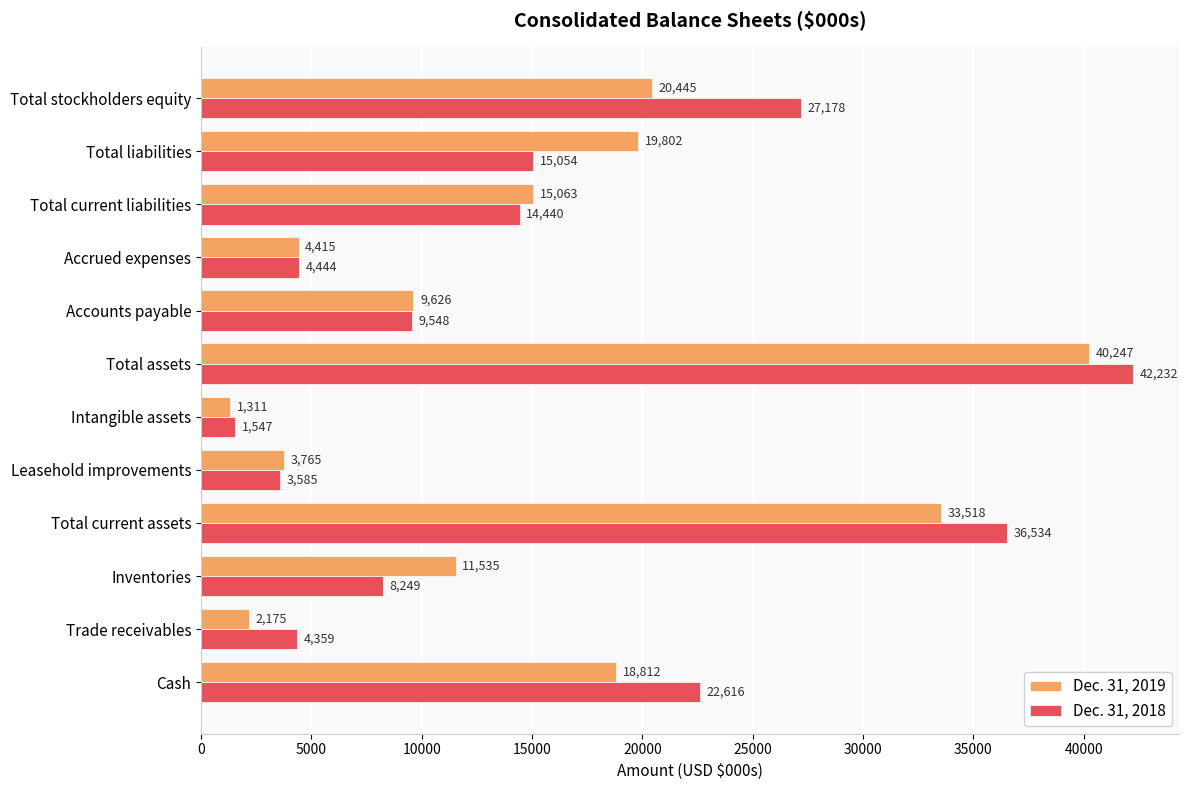

What is the difference between the maximum and minimum values in the Dec. 31, 2019 series?

38936